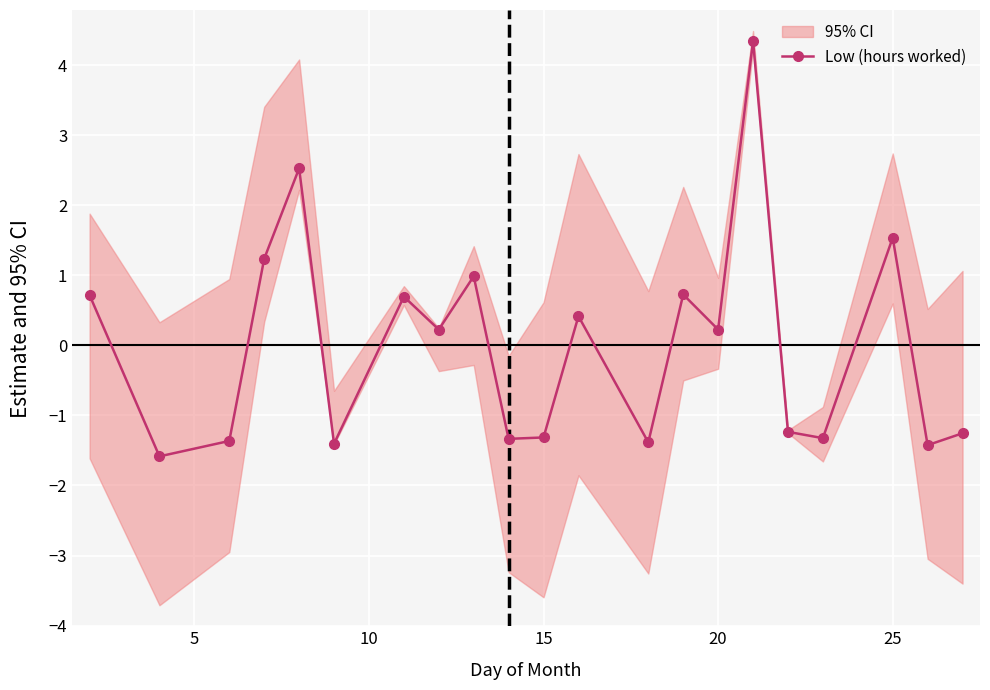

How many interior local peaks does the Low (hours worked) series have?

7